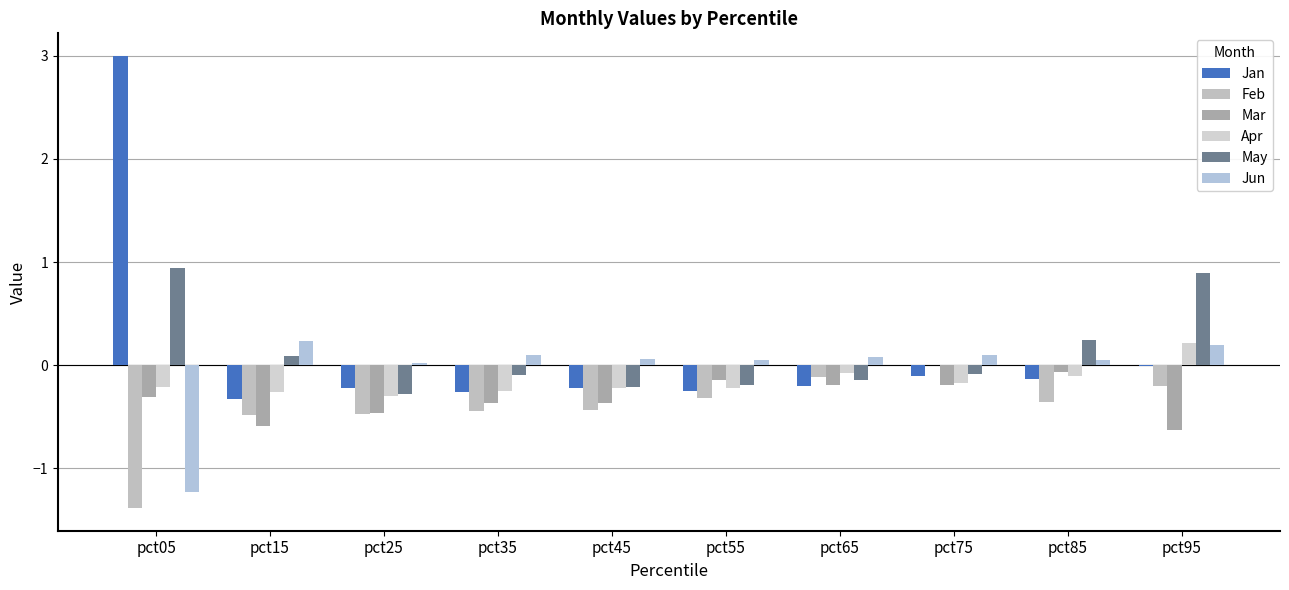

Reading left to right, what are all the values shown in this chart?

Jan: 3.0	-0.3	-0.2	-0.3	-0.2	-0.3	-0.2	-0.1	-0.1	-0.0
Feb: -1.4	-0.5	-0.5	-0.4	-0.4	-0.3	-0.1	0.0	-0.4	-0.2
Mar: -0.3	-0.6	-0.5	-0.4	-0.4	-0.1	-0.2	-0.2	-0.1	-0.6
Apr: -0.2	-0.3	-0.3	-0.3	-0.2	-0.2	-0.1	-0.2	-0.1	0.2
May: 0.9	0.1	-0.3	-0.1	-0.2	-0.2	-0.1	-0.1	0.2	0.9
Jun: -1.2	0.2	0.0	0.1	0.1	0.1	0.1	0.1	0.1	0.2